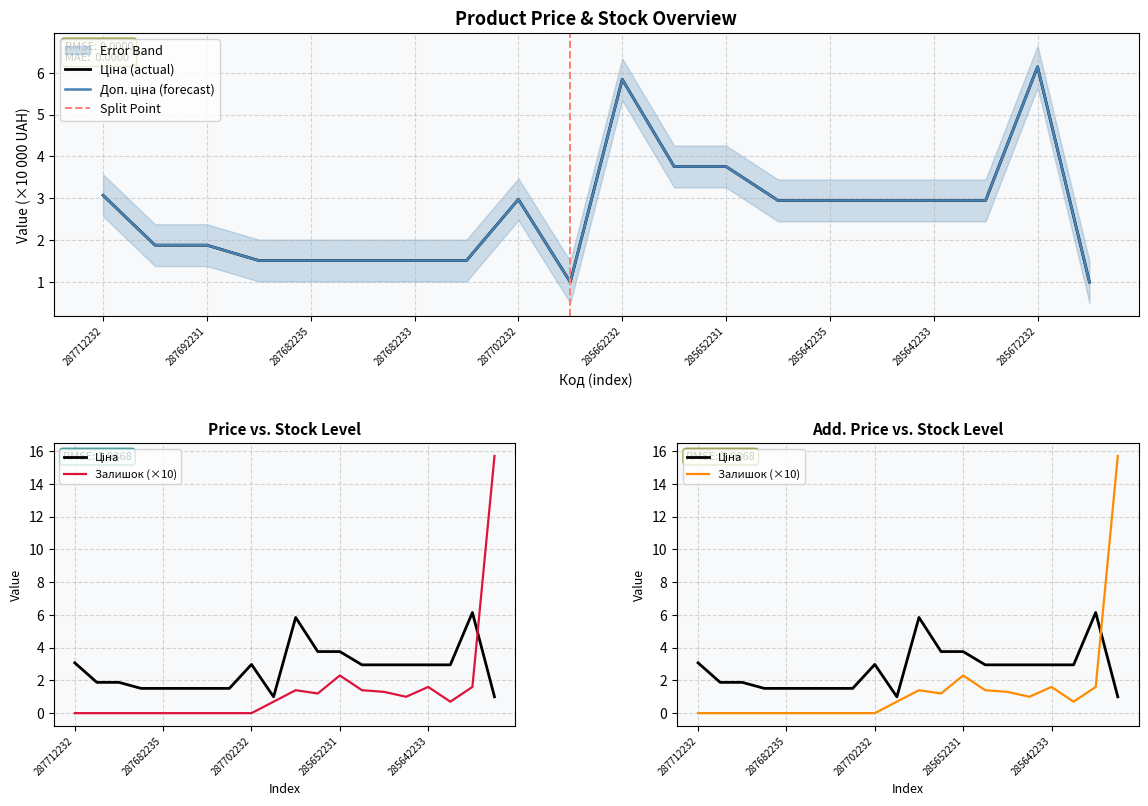

Reading right to left, list all the values displayed in this chart.

Ціна: 1.0	6.1	2.9	2.9	2.9	2.9	2.9	3.8	3.8	5.8	1.0	3.0	1.5	1.5	1.5	1.5	1.5	1.9	1.9	3.1
Доп. ціна: 1.0	6.1	2.9	2.9	2.9	2.9	2.9	3.8	3.8	5.8	1.0	3.0	1.5	1.5	1.5	1.5	1.5	1.9	1.9	3.1
Залишок: 15.7	1.6	0.7	1.6	1.0	1.3	1.4	2.3	1.2	1.4	0.7	0.0	0.0	0.0	0.0	0.0	0.0	0.0	0.0	0.0